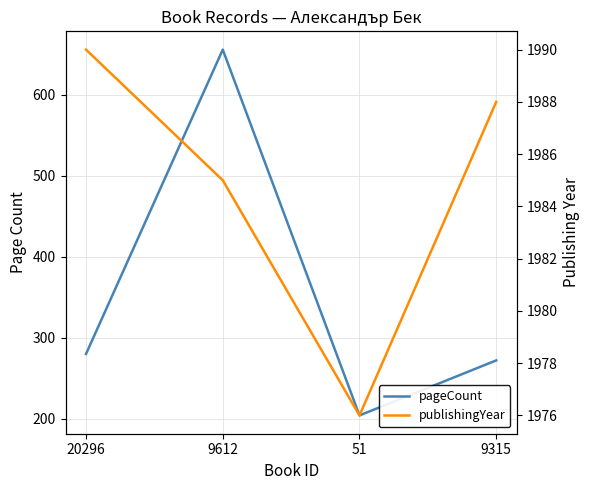

Does the chart have visible grid lines?

Yes